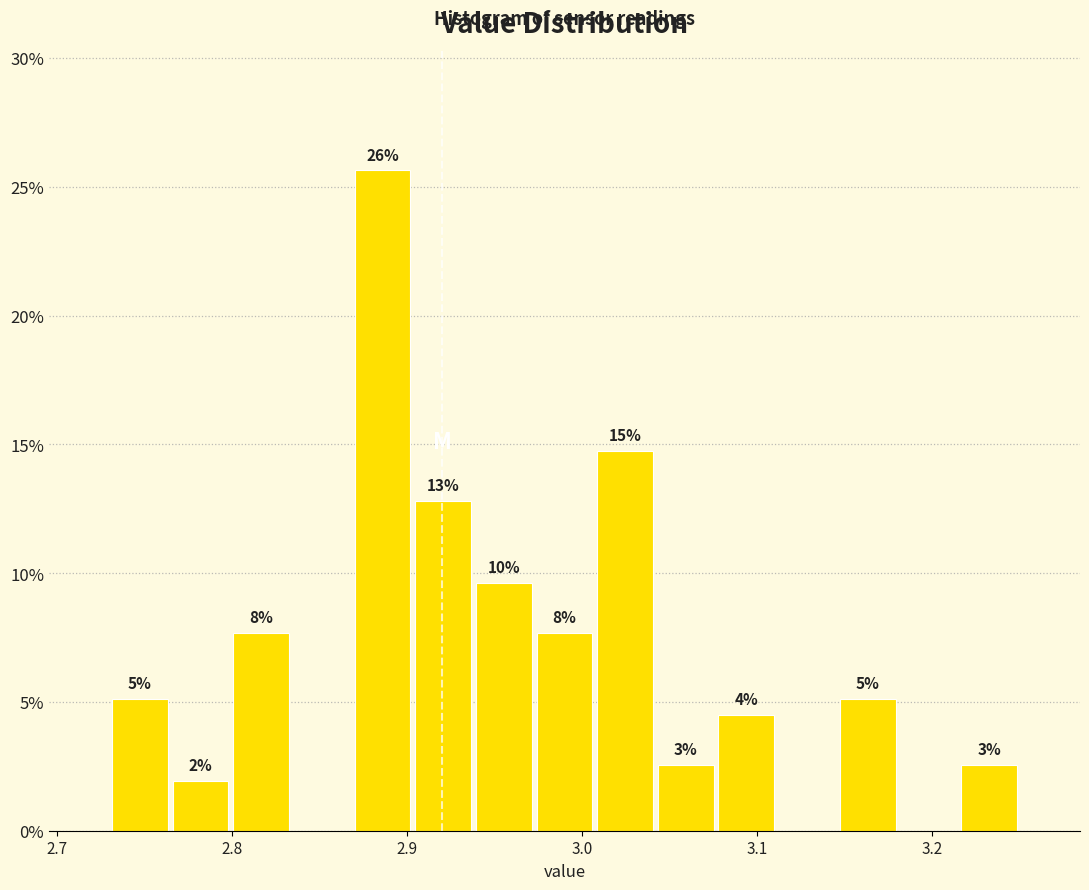

Around what value on the x-axis is the tallest bar? Give the approximate position of its centre, as read against the axis.

2.89